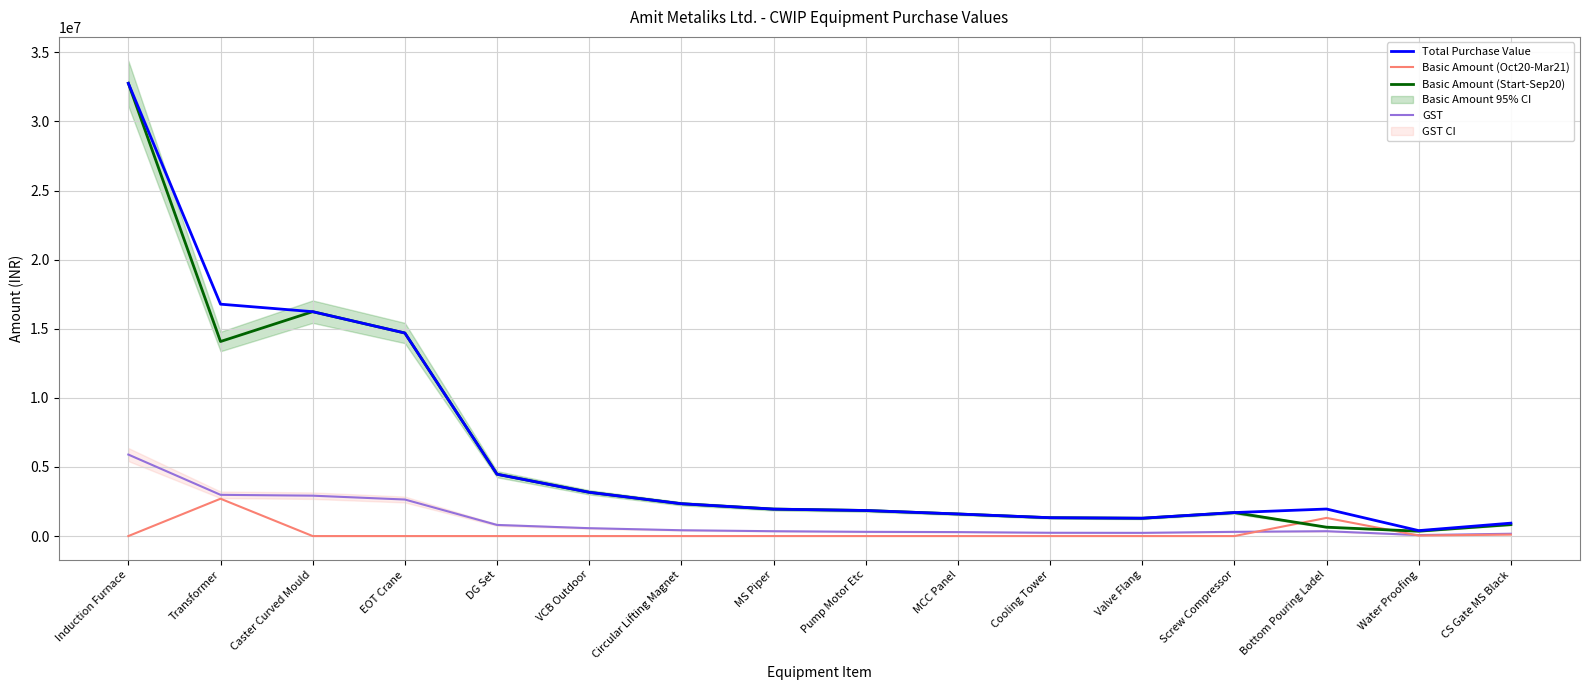

Which has a higher value, DG Set or EOT Crane?

EOT Crane